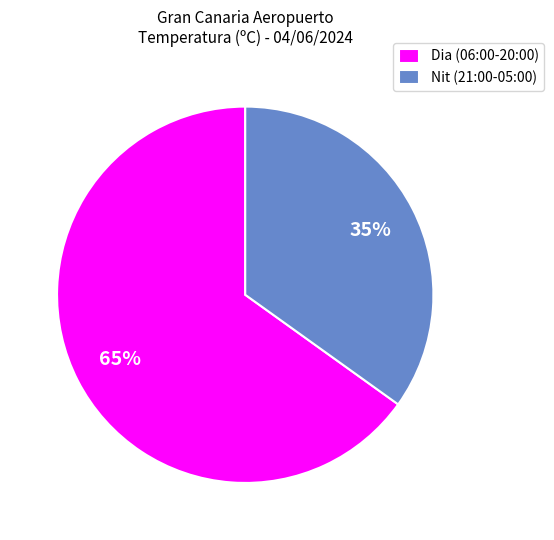

True or false: Dia (06:00-20:00) accounts for 65% of the total.

True